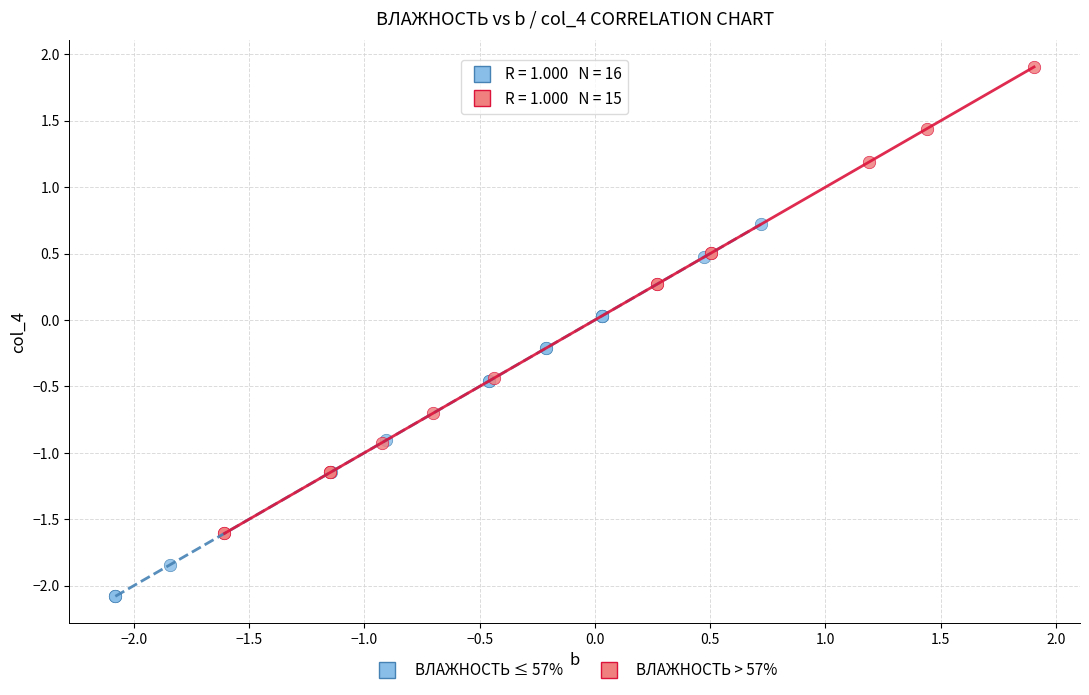

Which series reaches the maximum Y coordinate?

ВЛАЖНОСТЬ > 57%